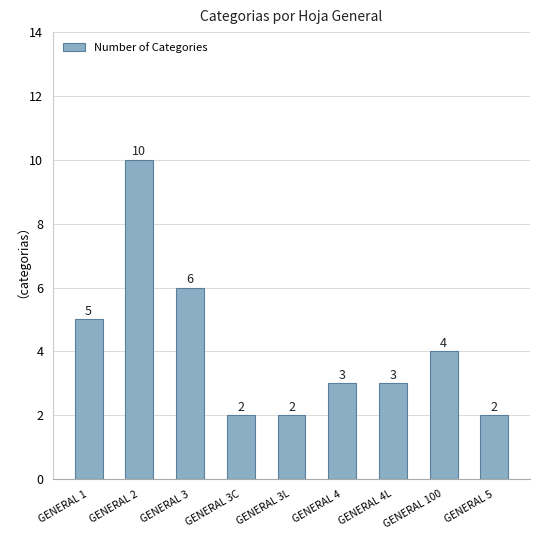

How many values are between 2 and 5?

7